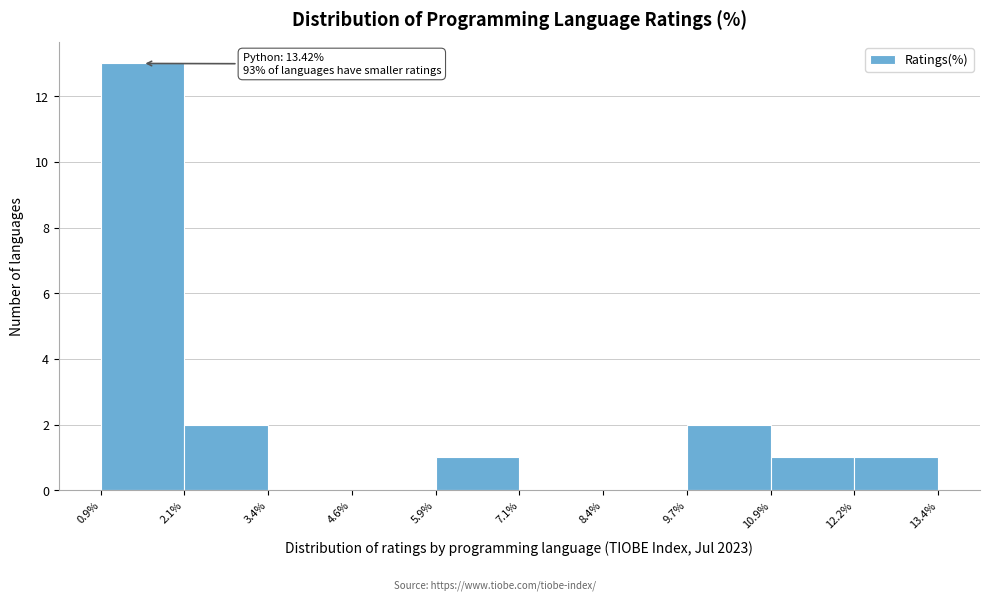

Over which range of the x-axis is the bar tallest?

0.9% to 2.1%